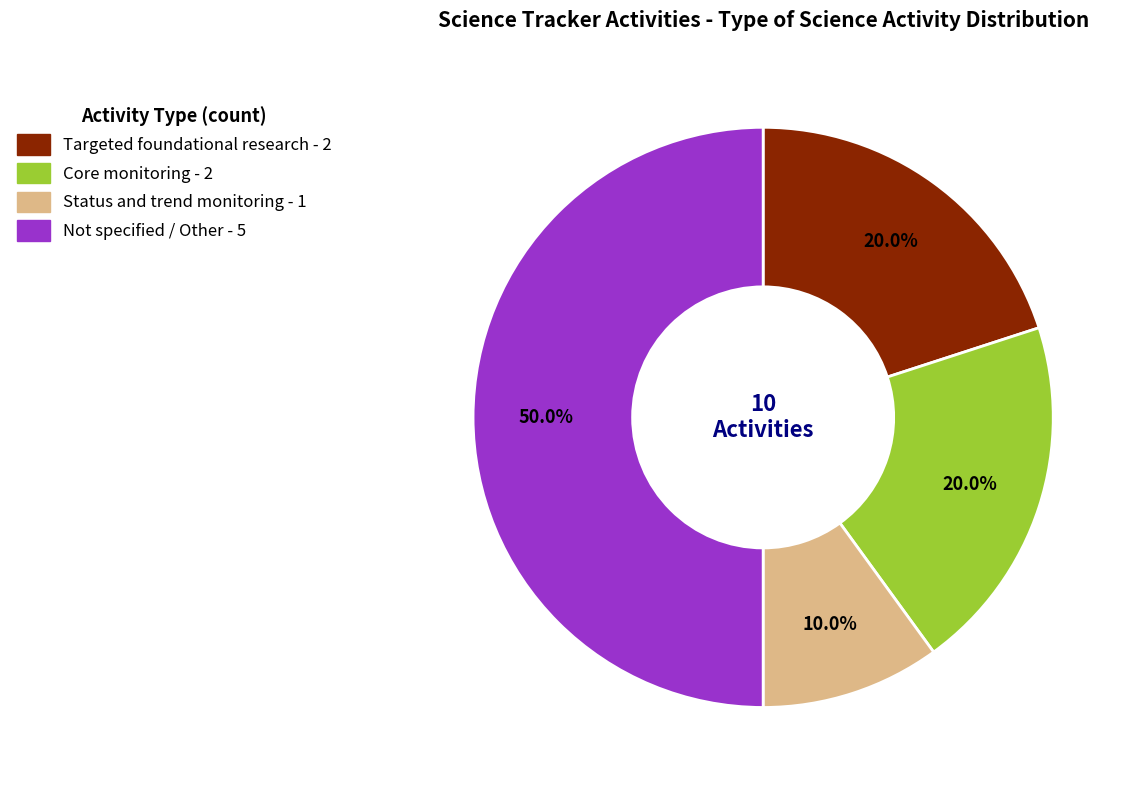

How many slices are in this pie chart?

4